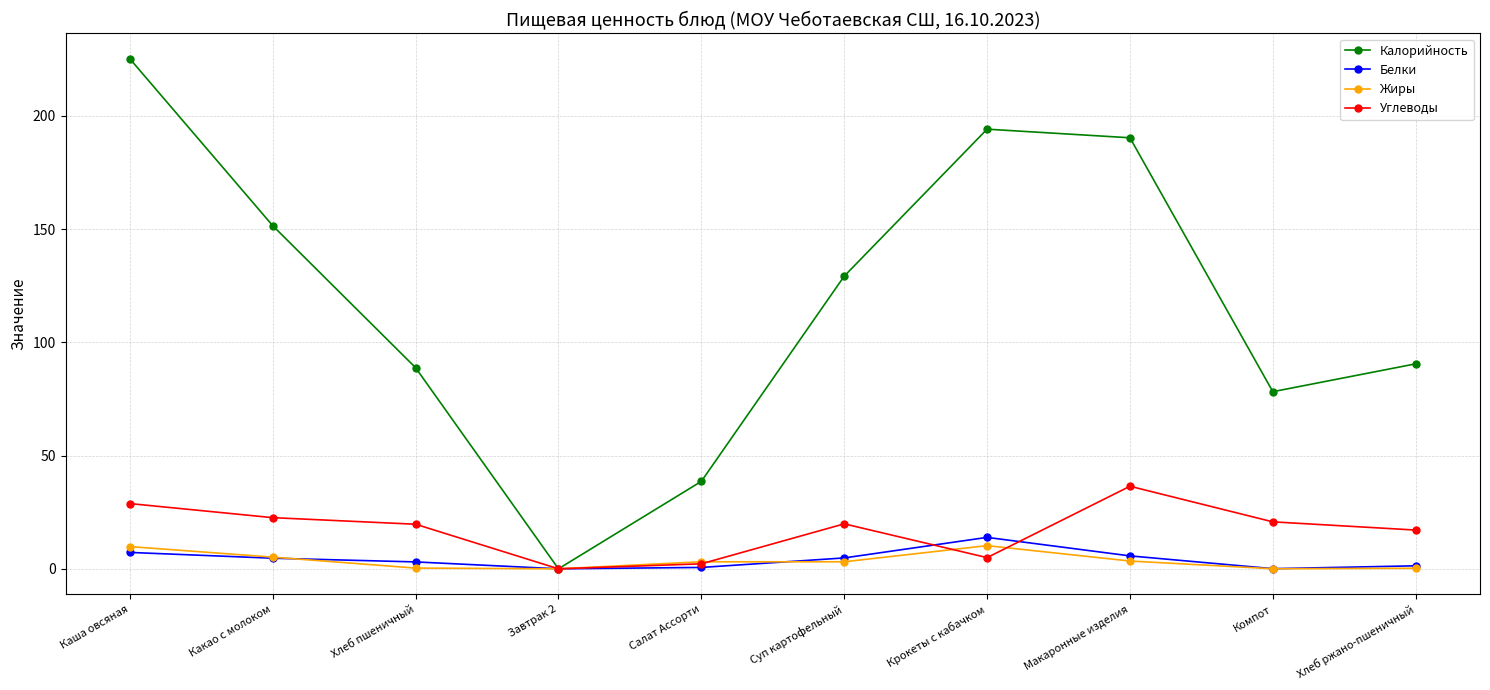

Is this an area chart (filled region under the line)?

No